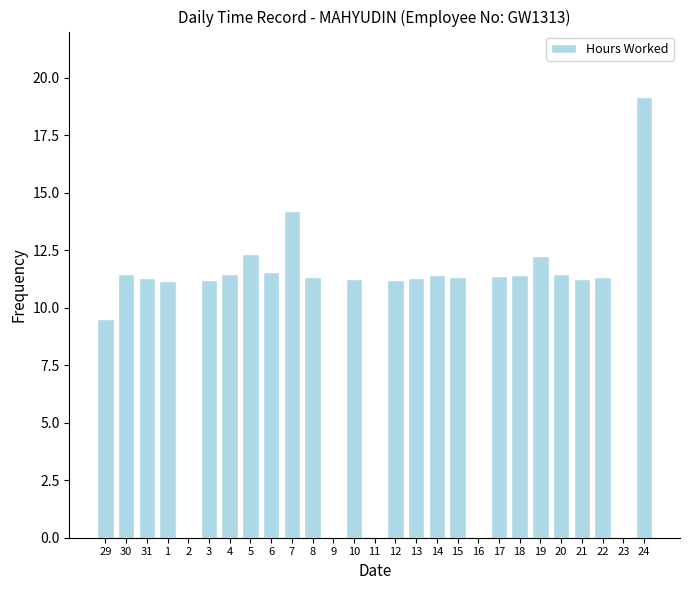

Are the bars grouped side by side (vs. stacked)?

No